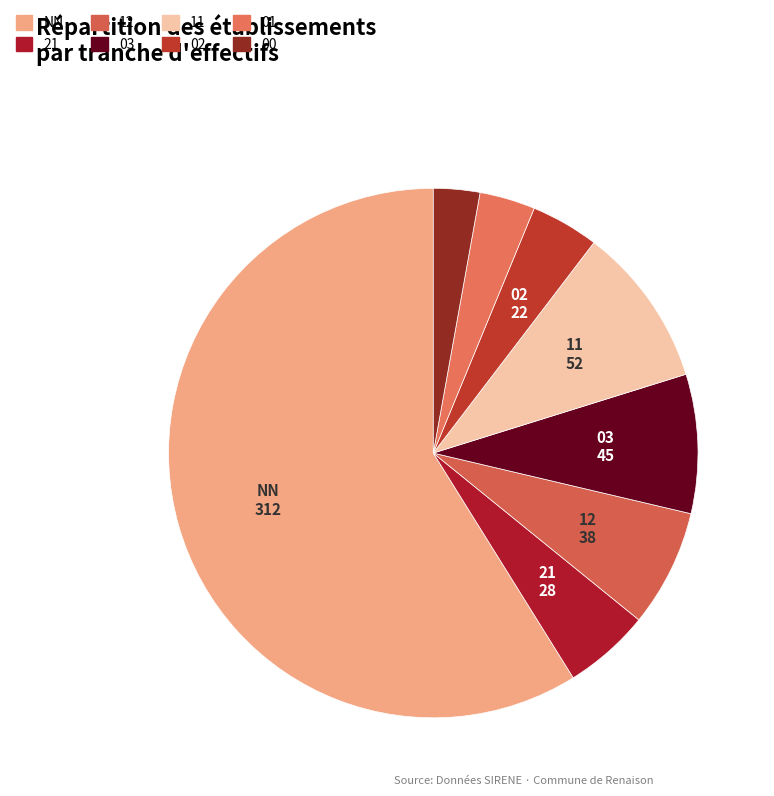

Is NN the majority of the pie?

Yes